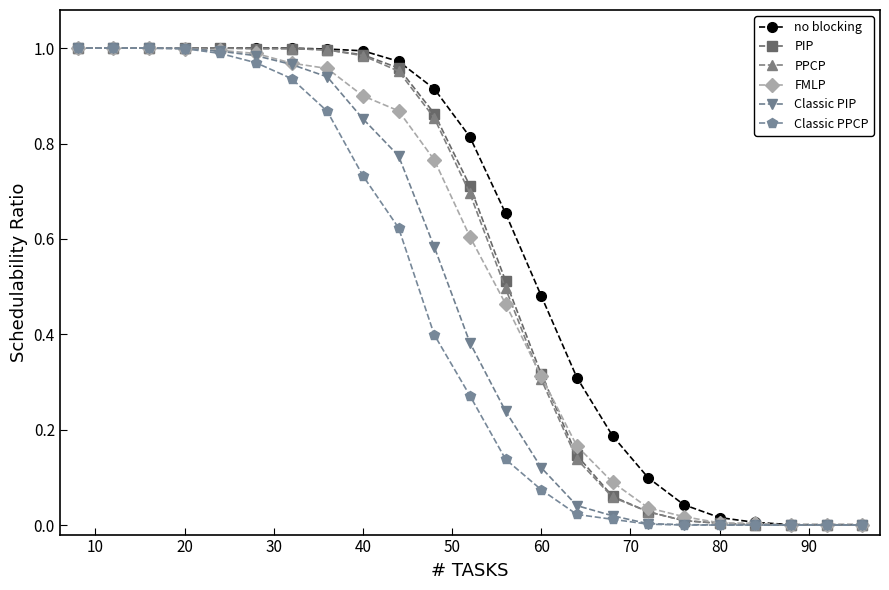

How many lines are shown in the chart?

6